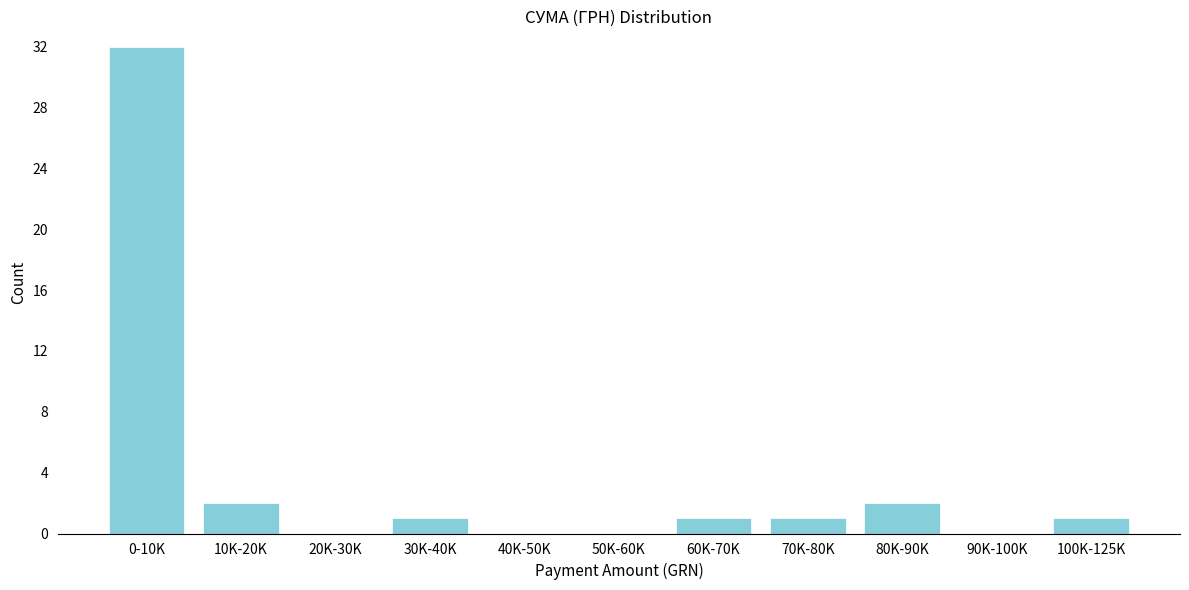

Reading left to right, transcribe all the data shown in this chart.

0-10K=32	10K-20K=2	20K-30K=0	30K-40K=1	40K-50K=0	50K-60K=0	60K-70K=1	70K-80K=1	80K-90K=2	90K-100K=0	100K-125K=1